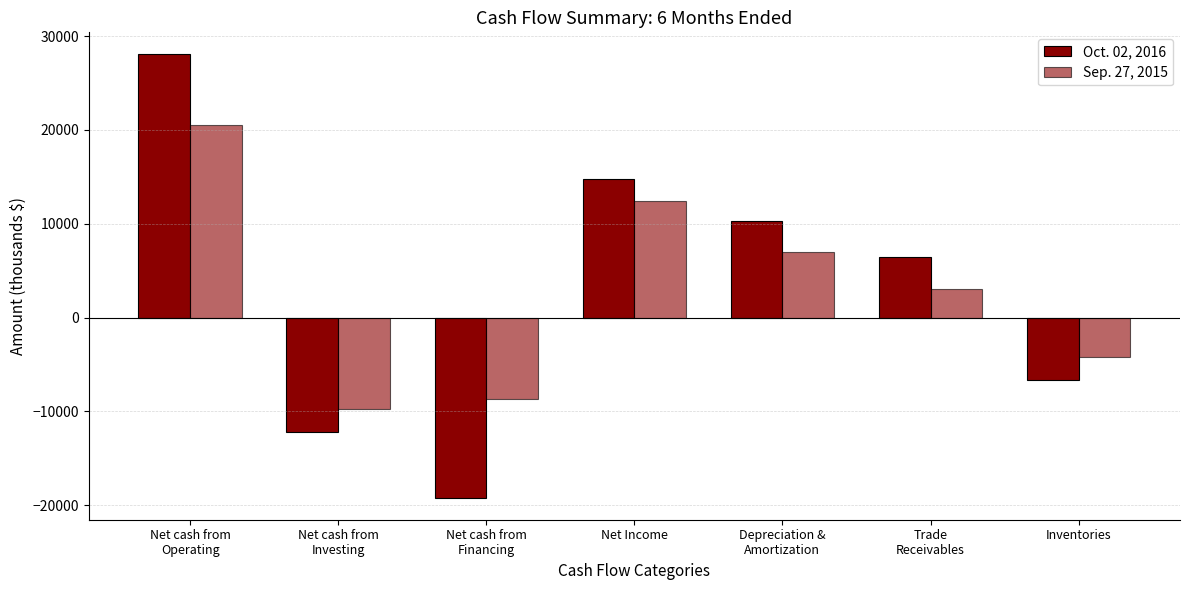

Reading left to right, transcribe all the data shown in this chart.

Oct. 02, 2016: Net cash from
Operating=28045	Net cash from
Investing=-12236	Net cash from
Financing=-19173	Net Income=14794	Depreciation &
Amortization=10284	Trade
Receivables=6430	Inventories=-6632
Sep. 27, 2015: Net cash from
Operating=20525	Net cash from
Investing=-9718	Net cash from
Financing=-8688	Net Income=12469	Depreciation &
Amortization=6950	Trade
Receivables=3040	Inventories=-4173